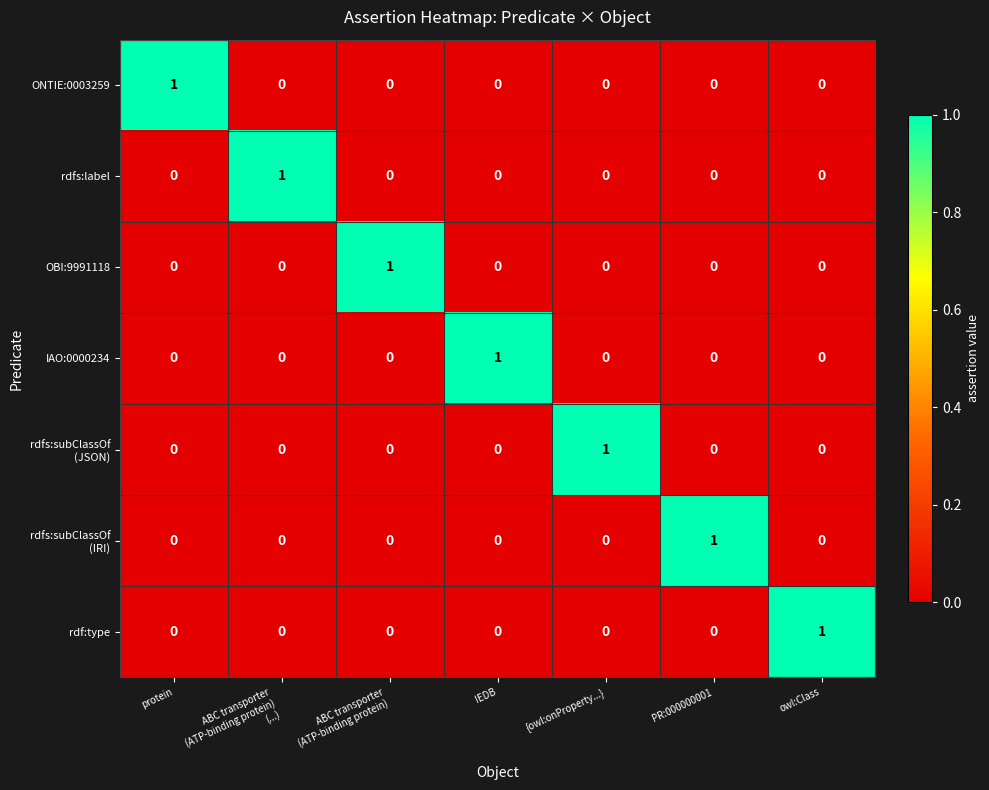

Count the OBI:9991118 values in the range 0 to 1.

7